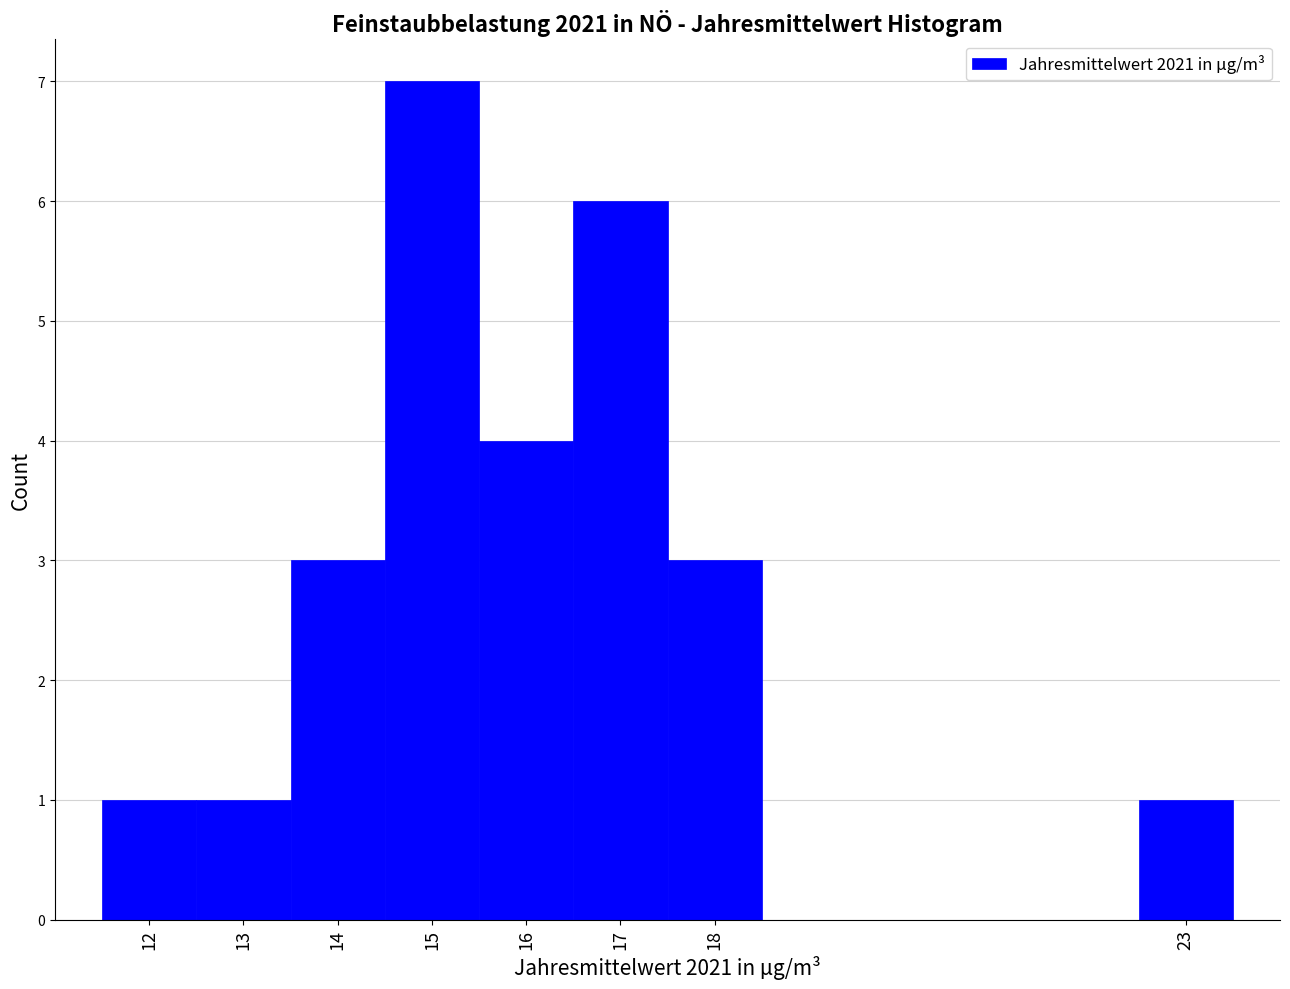

Reading left to right, list every bar in this chart as the range it spans on the x-axis followed by its height. The values are not printed on the chart, so give them approximately, as read against the axis.

11.5 to 12.5: 1
12.5 to 13.5: 1
13.5 to 14.5: 3
14.5 to 15.5: 7
15.5 to 16.5: 4
16.5 to 17.5: 6
17.5 to 18.5: 3
18.5 to 19.5: 0
19.5 to 20.5: 0
20.5 to 21.5: 0
21.5 to 22.5: 0
22.5 to 23.5: 1